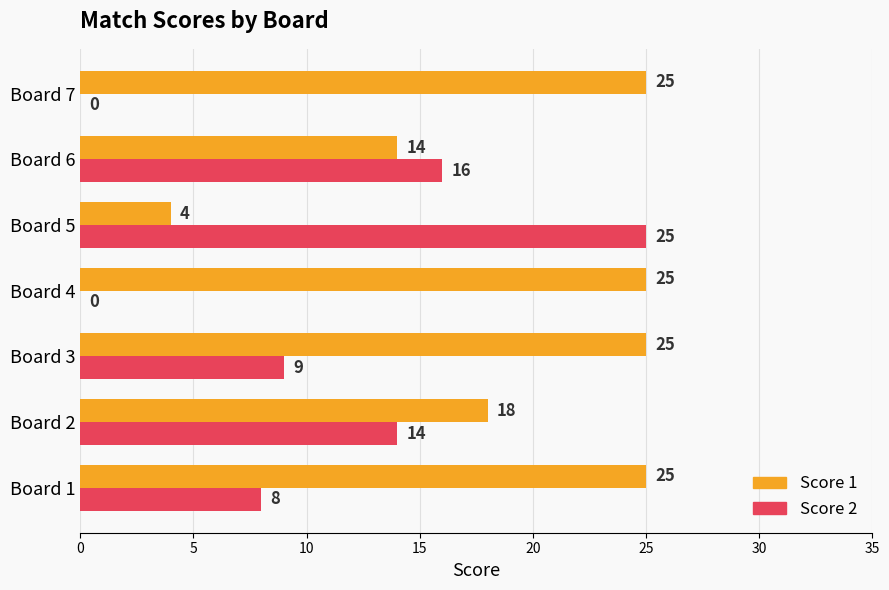

What is the maximum value shown in the chart?

25